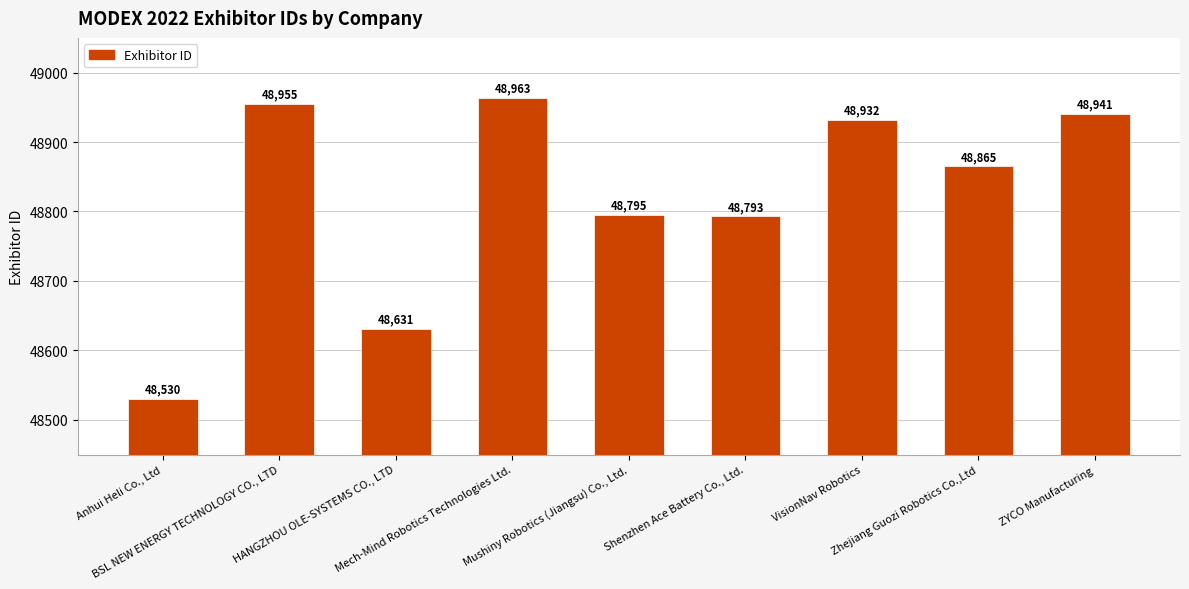

List the labels in order of value, smallest first.

Anhui Heli Co., Ltd, HANGZHOU OLE-SYSTEMS CO., LTD, Shenzhen Ace Battery Co., Ltd., Mushiny Robotics (Jiangsu) Co., Ltd., Zhejiang Guozi Robotics Co.,Ltd, VisionNav Robotics, ZYCO Manufacturing, BSL NEW ENERGY TECHNOLOGY CO., LTD, Mech-Mind Robotics Technologies Ltd.